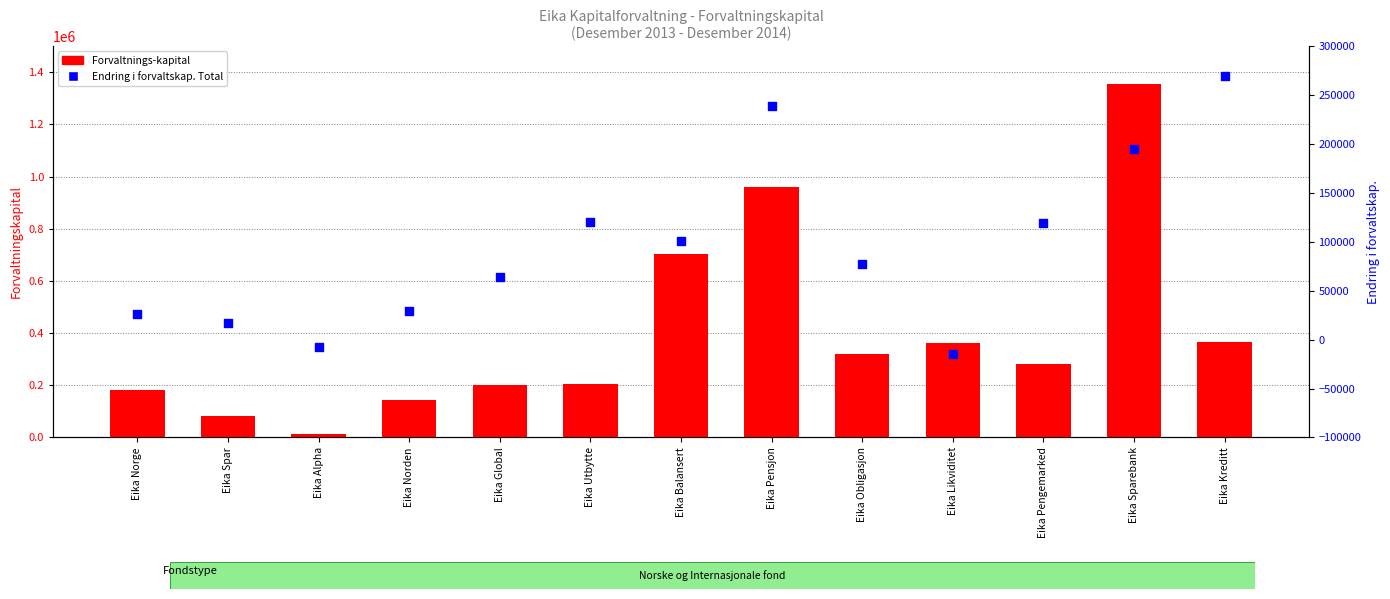

Which series has the widest spread of Y values?

Forvaltnings-kapital